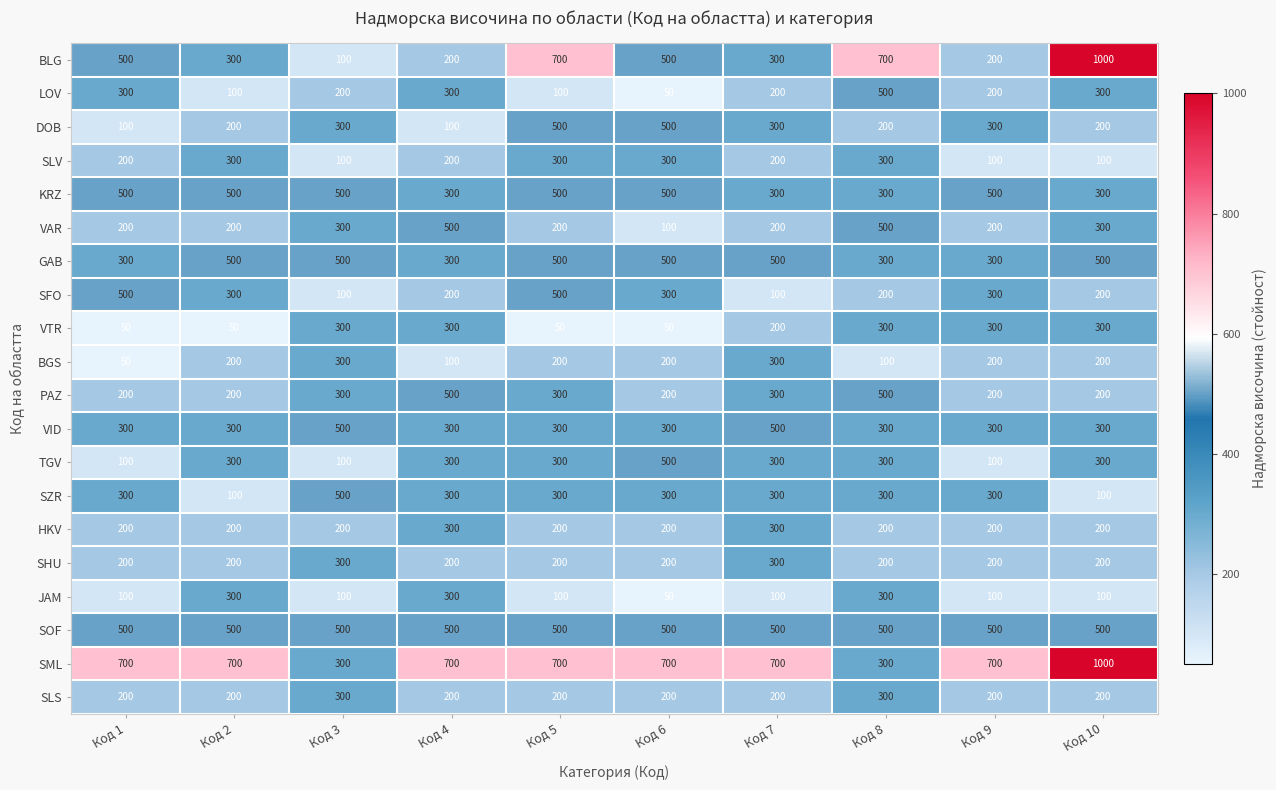

What is the average value of the PAZ series?

290